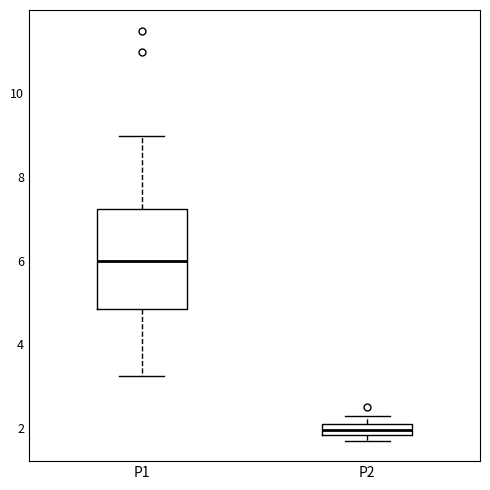

Which box has the highest median line?

P1